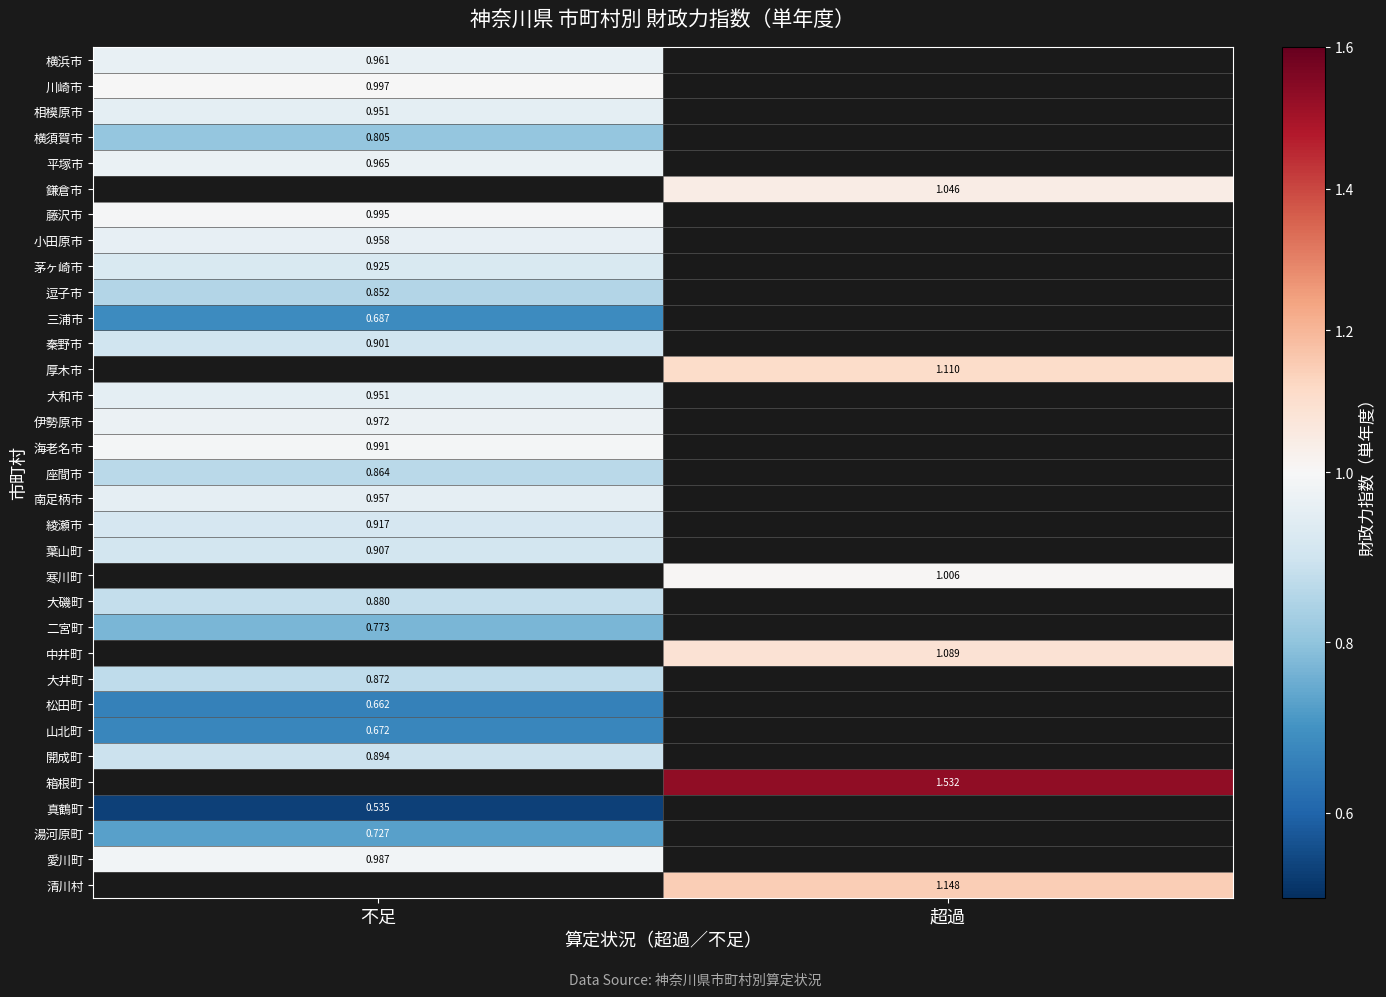

The value of 横須賀市 at 不足 is 0.8. True or false?

True